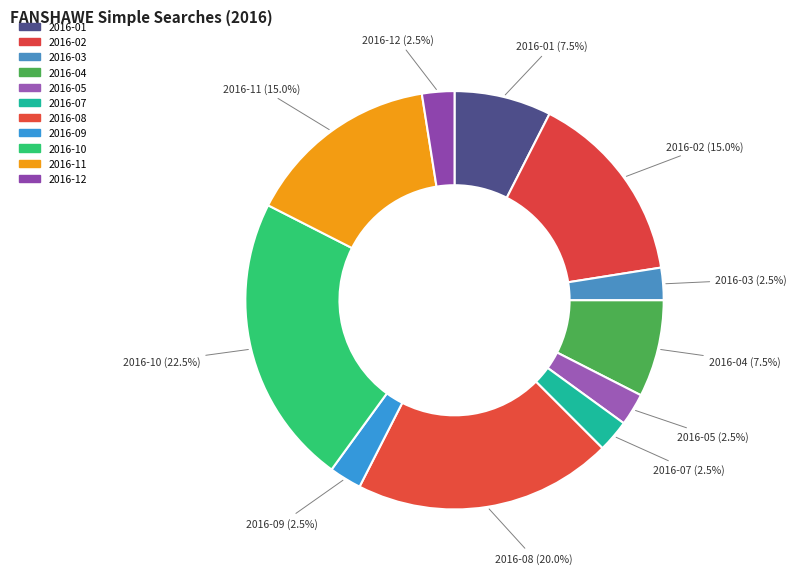

How many segments does this pie chart have?

11